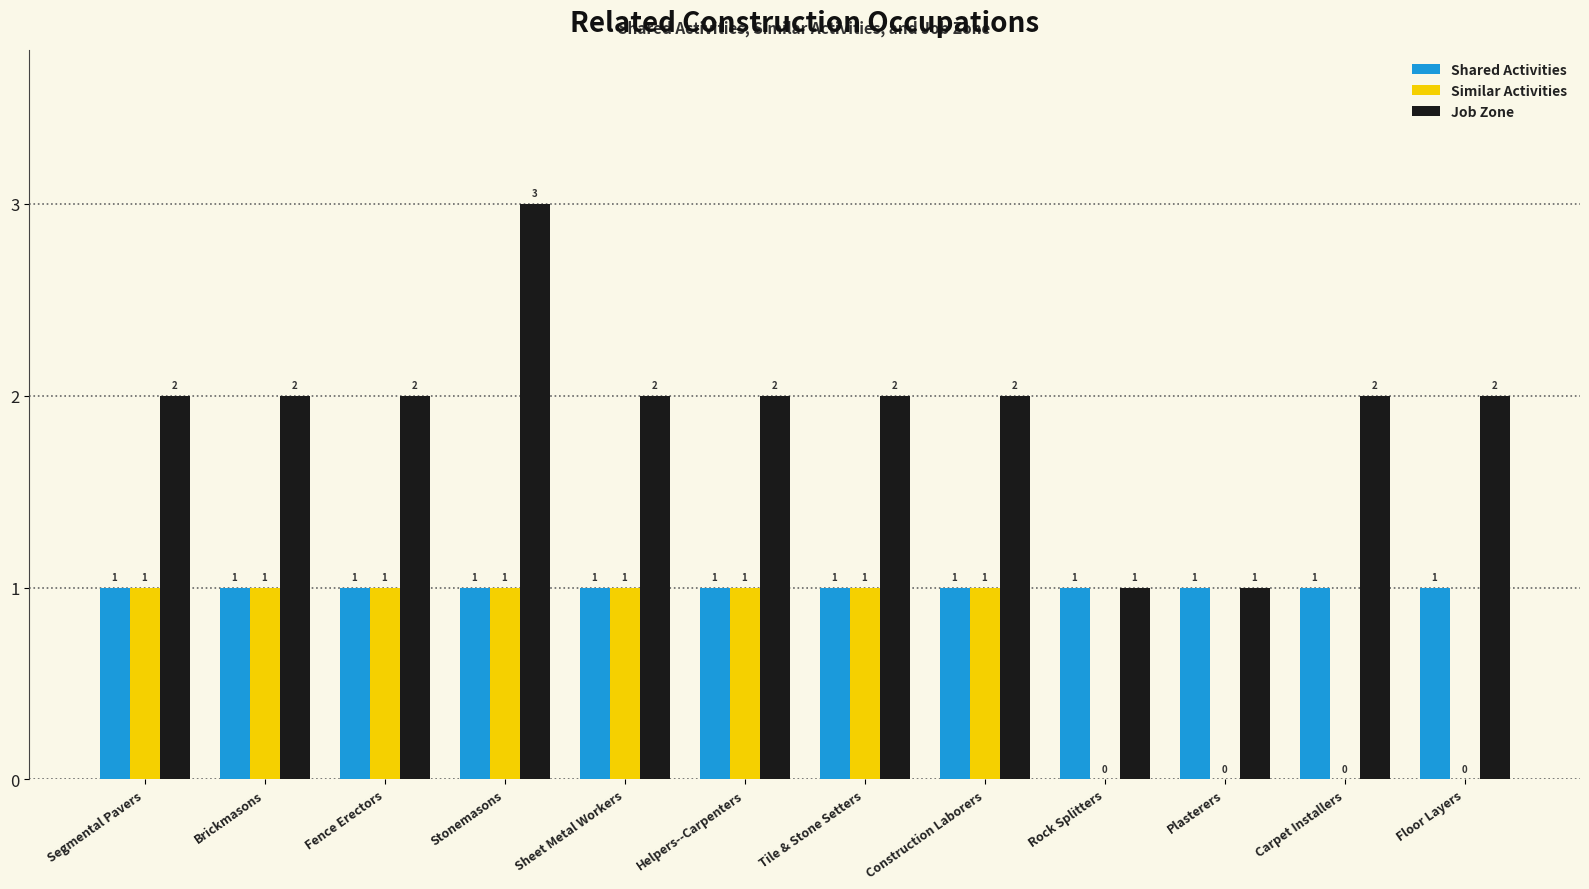

Which category has the highest value across all series?

Stonemasons